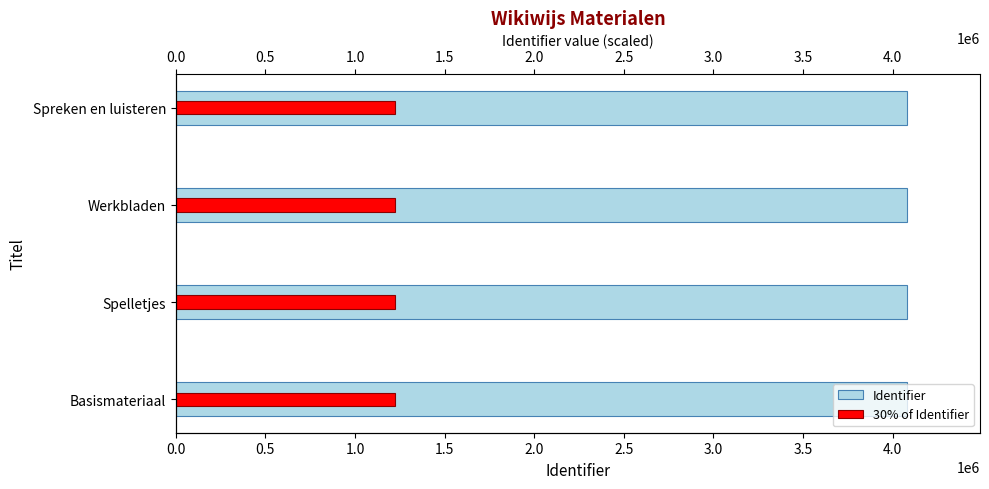

Is it true that Identifier equals 2701837.0 at Werkbladen?

False